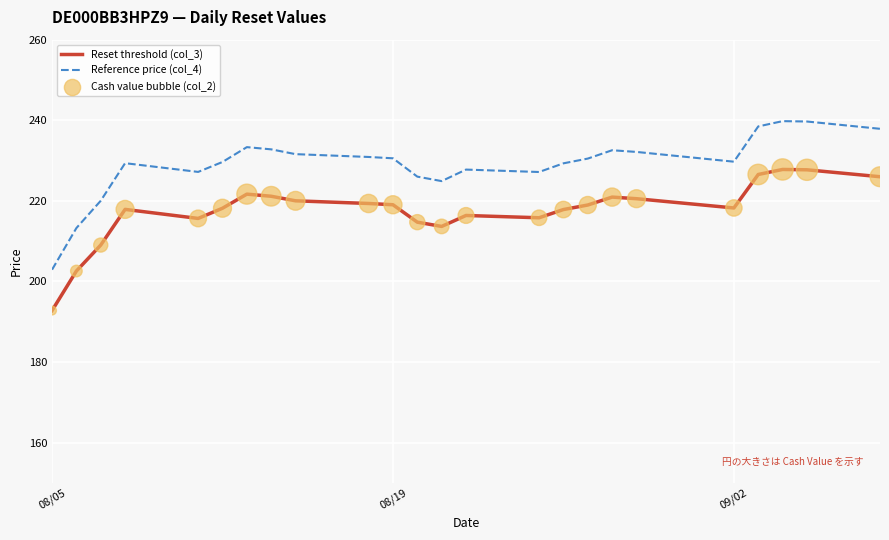

Which series has the largest range (max minus min)?

Reference price (col_4)